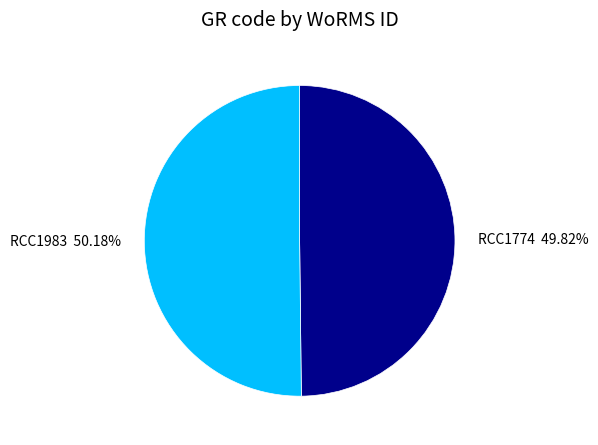

What is the ratio of the value at RCC1983 to the value at RCC1774?

1.0